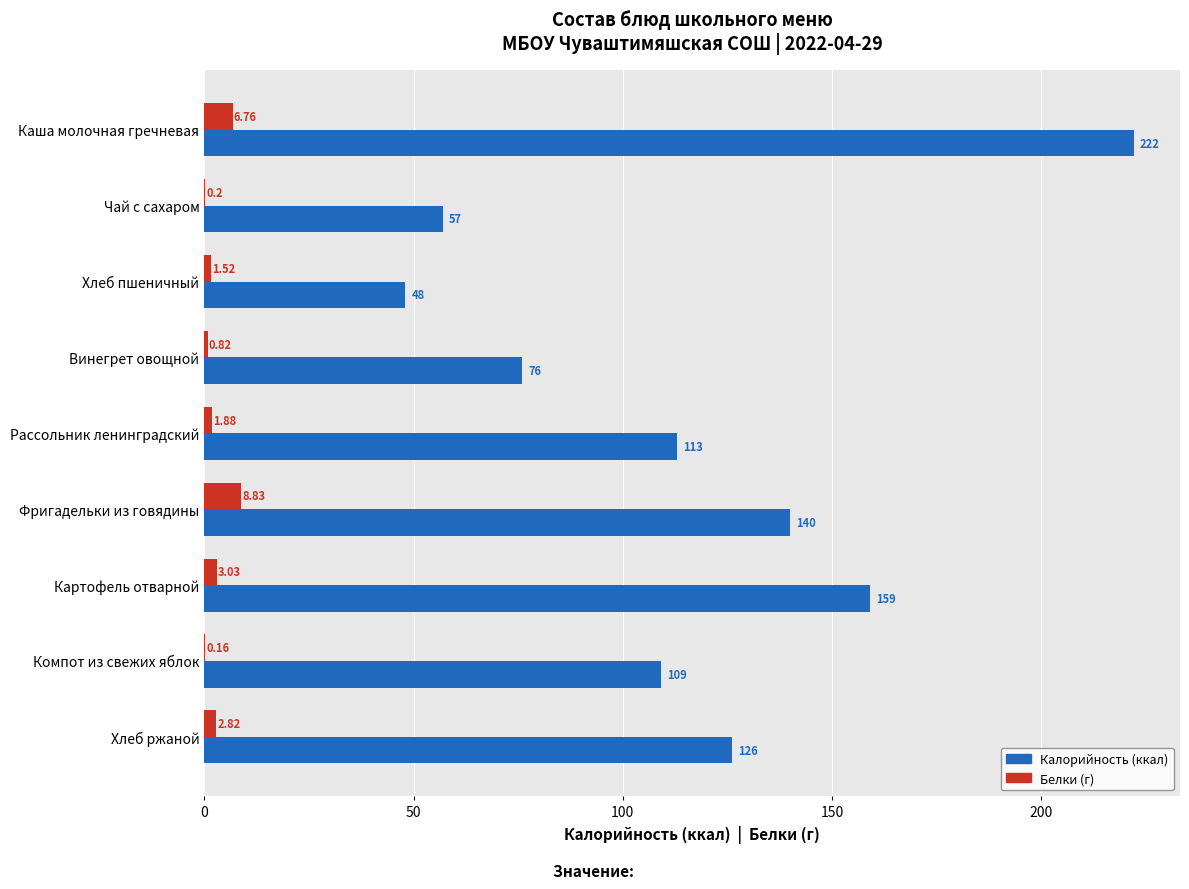

At which category is the sum across all series the highest?

Каша молочная гречневая